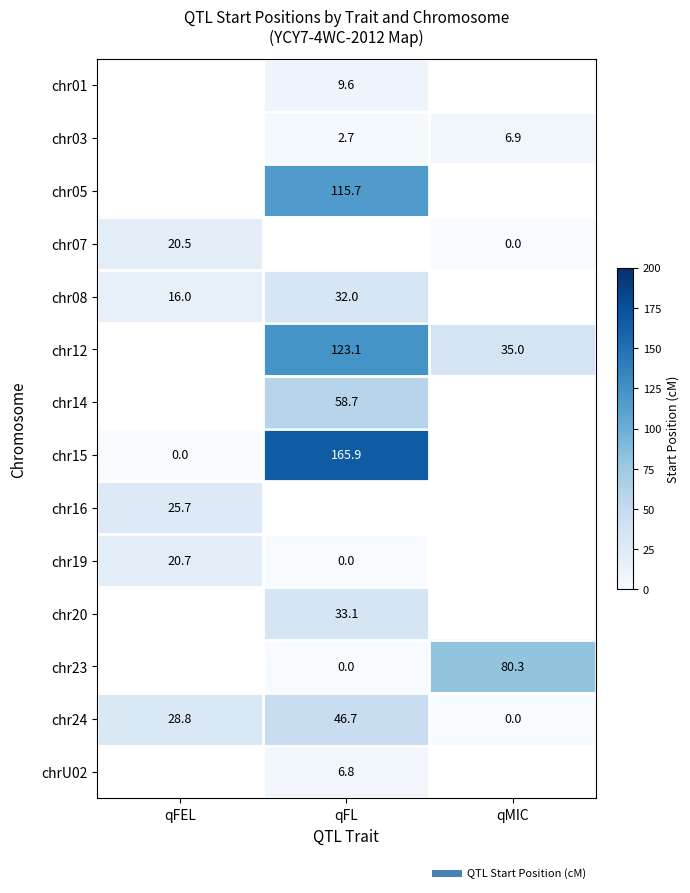

Is the value of chr03 at qFL greater than the value of chr07 at qFL?

No